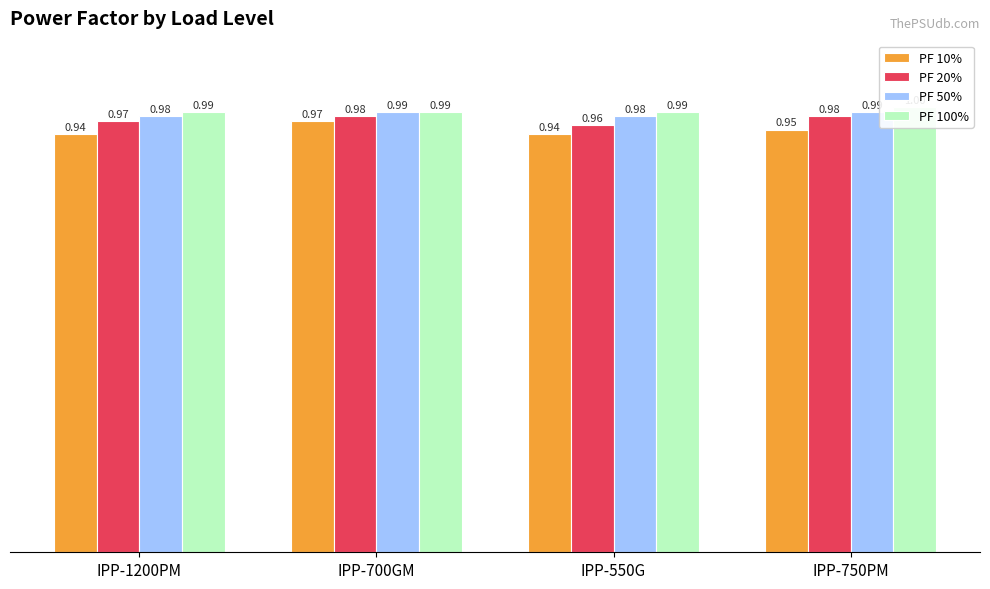

At IPP-700GM, list the series in order from smallest to largest.

PF 10%, PF 20%, PF 50%, PF 100%